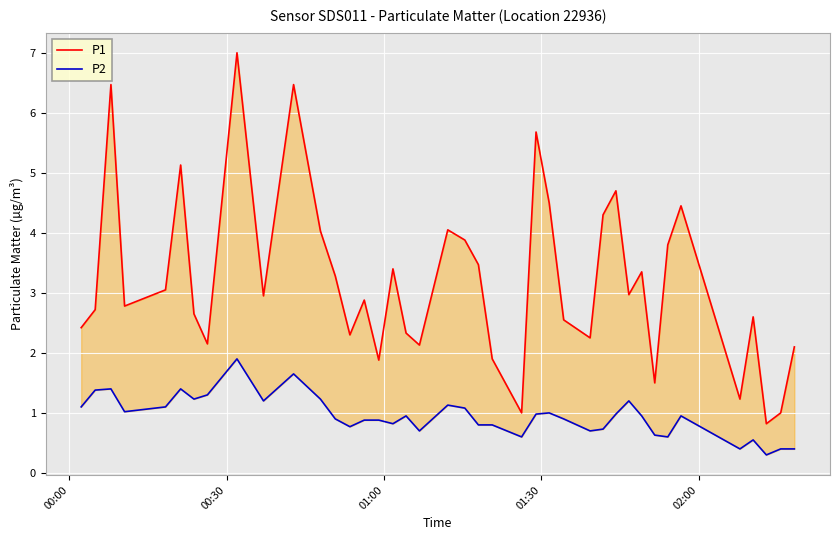

Which series has the largest total across all categories?

P1